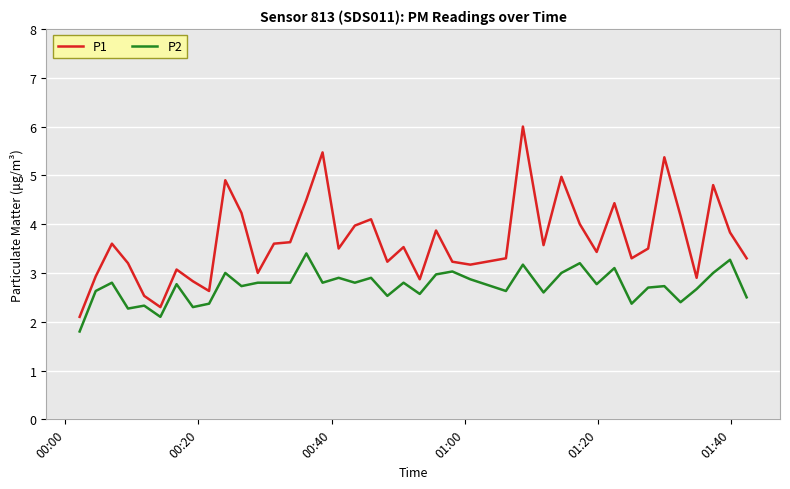

What is the greatest value displayed?

6.0